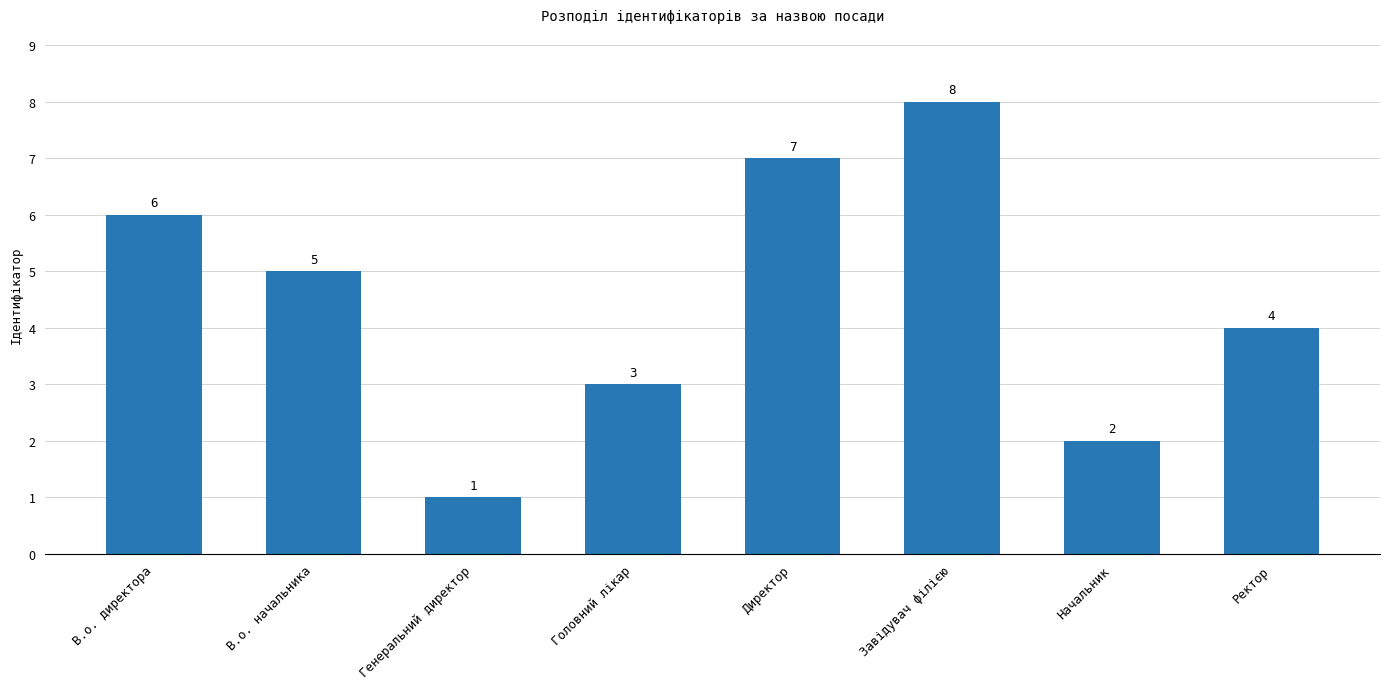

How many distinct data groups are displayed?

1